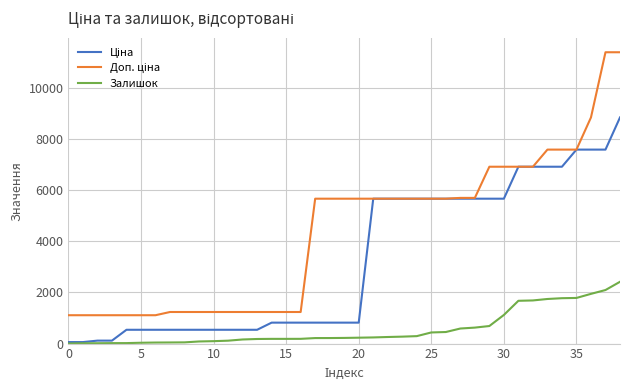

What is the maximum value for Залишок?

2419.0